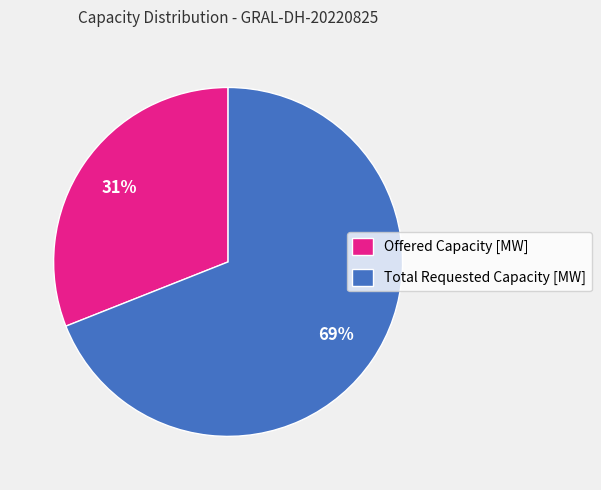

What percentage is the Offered Capacity [MW] slice, to the nearest percent?

31%